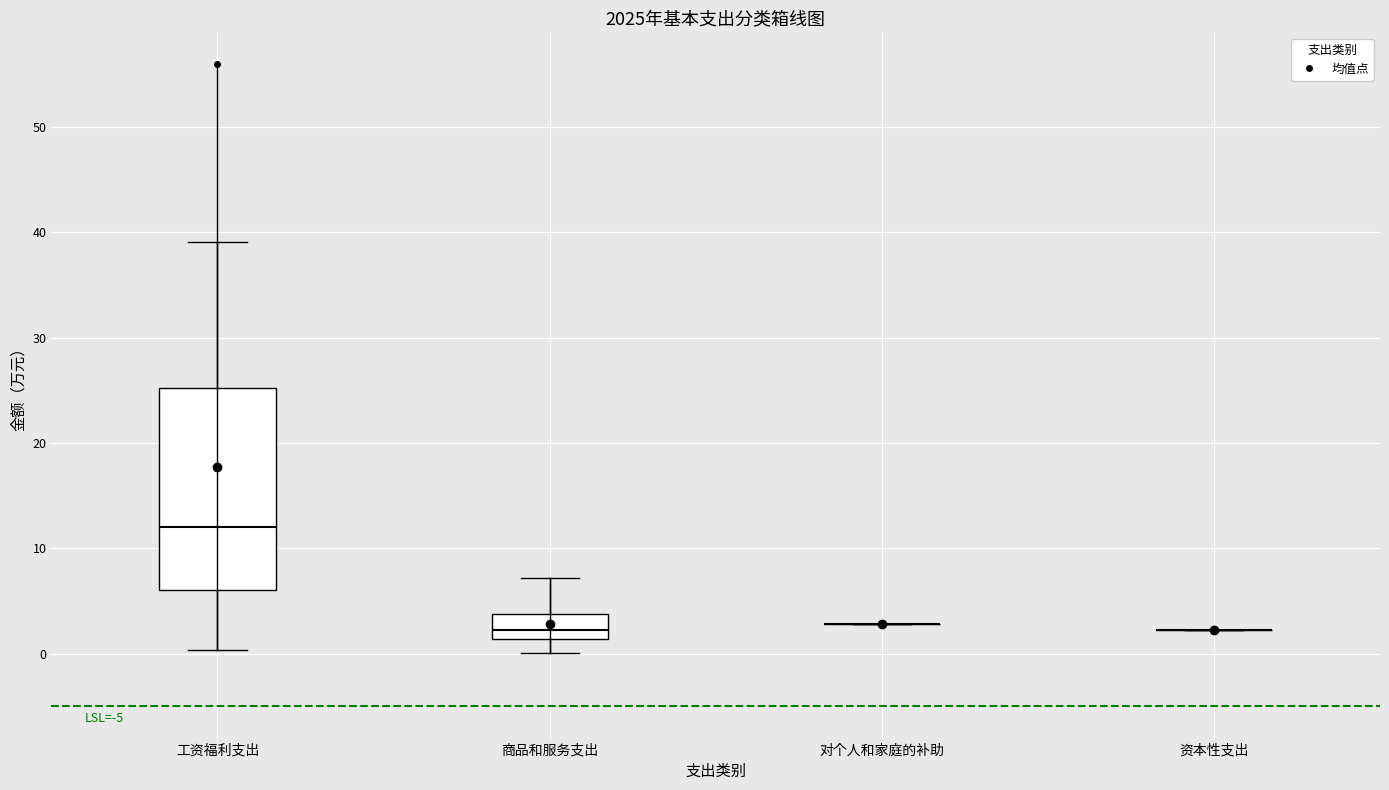

Reading left to right, transcribe this box plot: for each box, give where its median line is, the range the box spans, and where its two whiskers end, as read against the y-axis. The values are not printed on the chart, so give them approximately, as read against the axis.

工资福利支出: median 12, box 6 to 25, whiskers 0 to 39
商品和服务支出: median 2, box 1 to 4, whiskers 0 to 7
对个人和家庭的补助: box collapsed to a line at 3, whiskers 3 to 3
资本性支出: box collapsed to a line at 2, whiskers 2 to 2